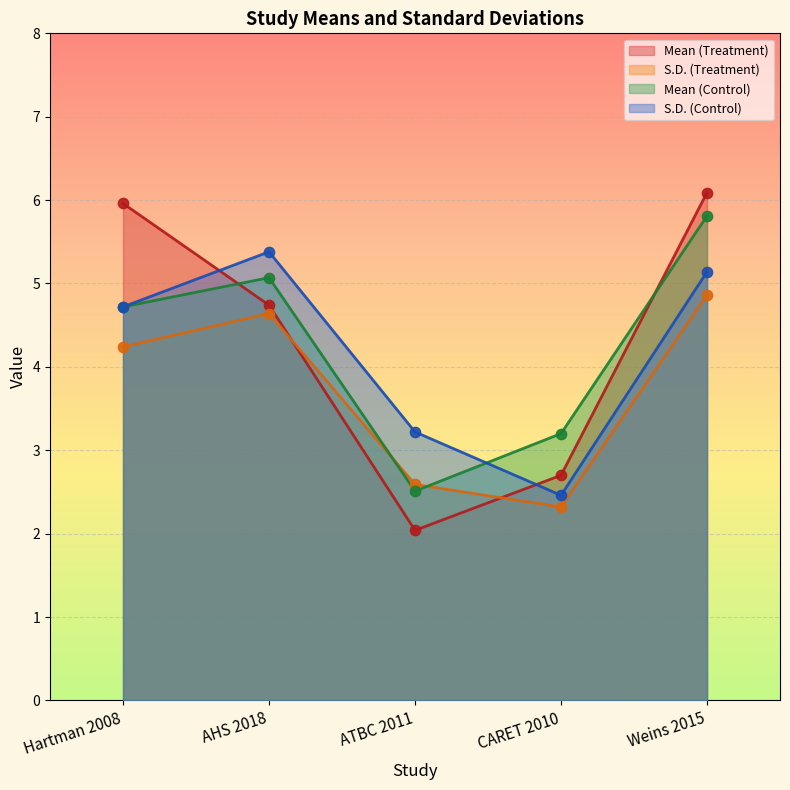

Which series has the widest spread of Y values?

Mean (Treatment)